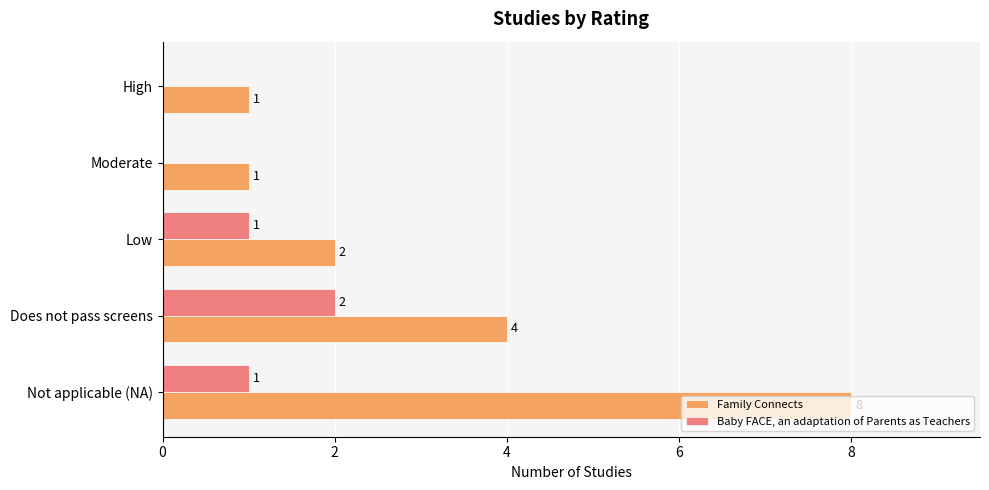

Is the value of Family Connects at Does not pass screens greater than the value of Baby FACE, an adaptation of Parents as Teachers at Not applicable (NA)?

Yes